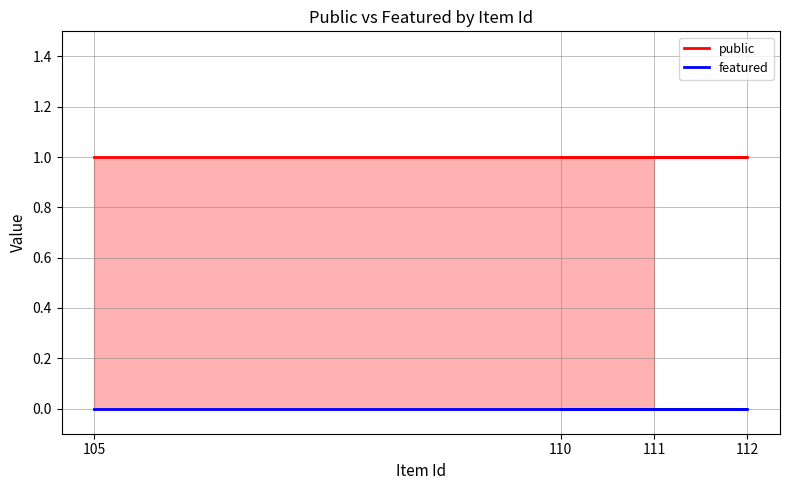

Reading left to right, transcribe all the data shown in this chart.

public: 111=1	110=1	112=1	105=1
featured: 111=0	110=0	112=0	105=0